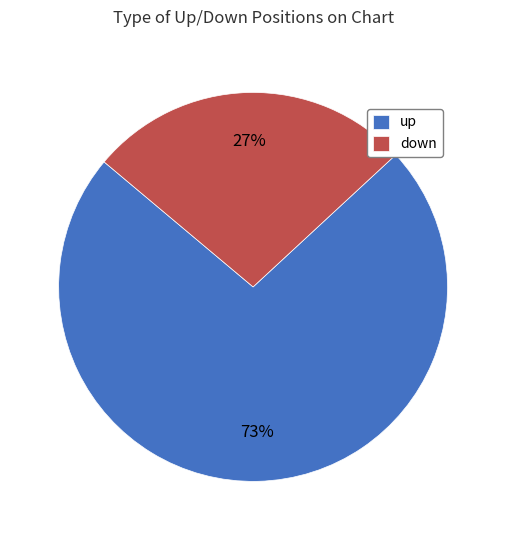

Rank the categories by value from lowest to highest.

down, up